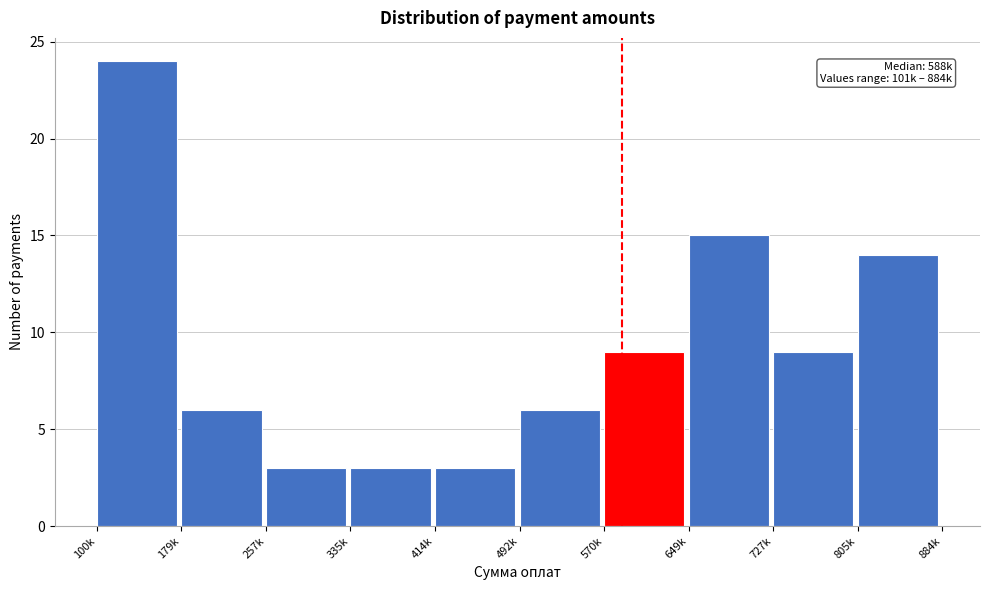

Reading right to left, transcribe all the data shown in this chart.

14	9	15	9	6	3	3	3	6	24